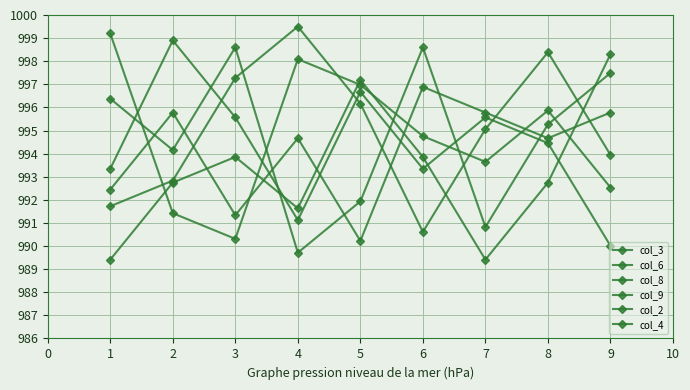

Count the number of data series in this chart.

6